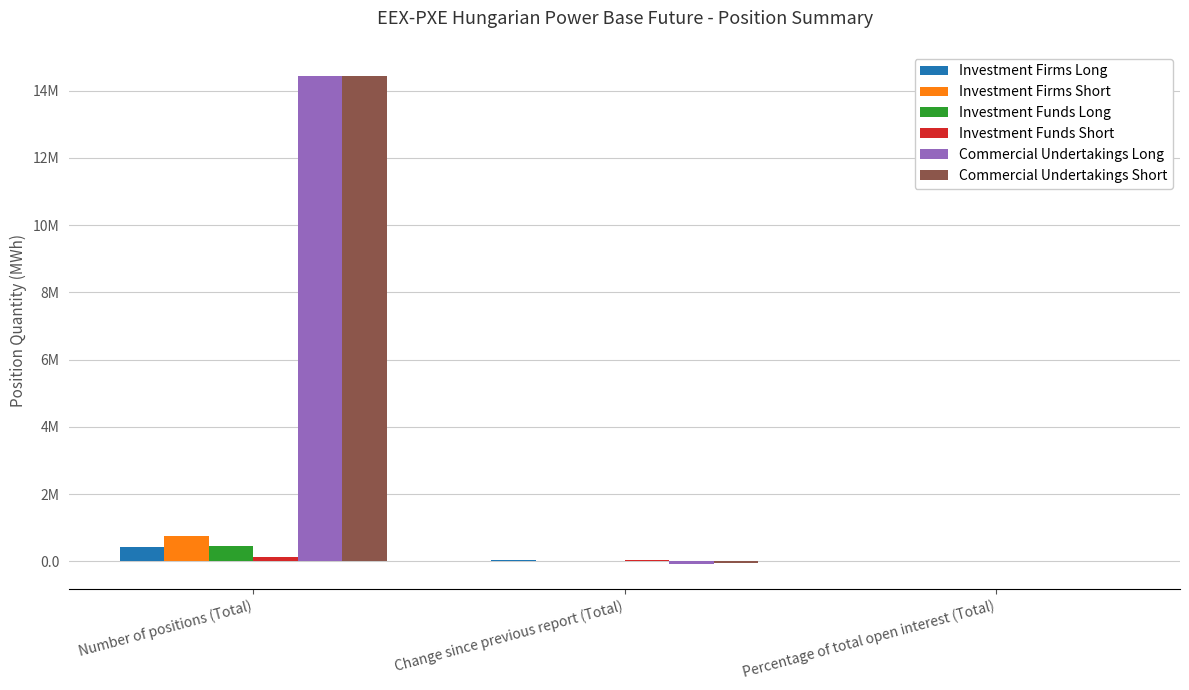

What is the sum of all Investment Funds Short values?

156558.8